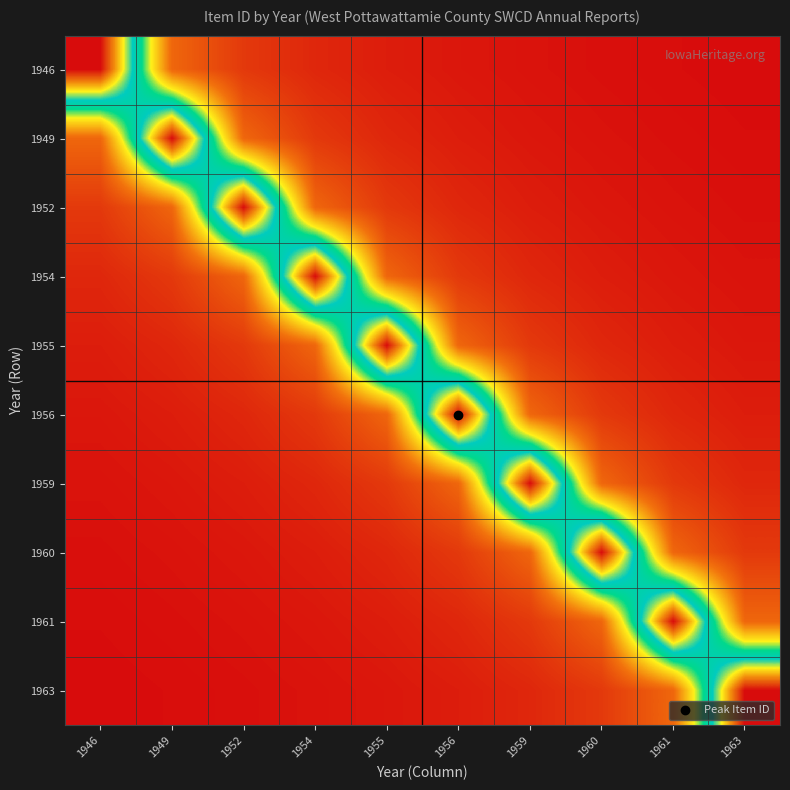

What is the smallest value displayed?

3256.2